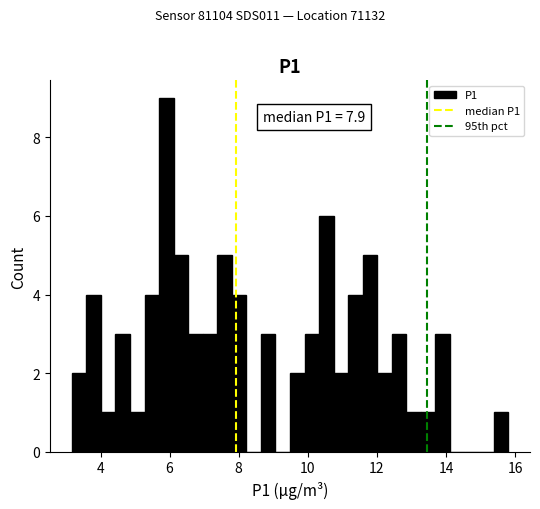

Read against the x-axis, roughly where is the centre of the tallest bar?

6.0